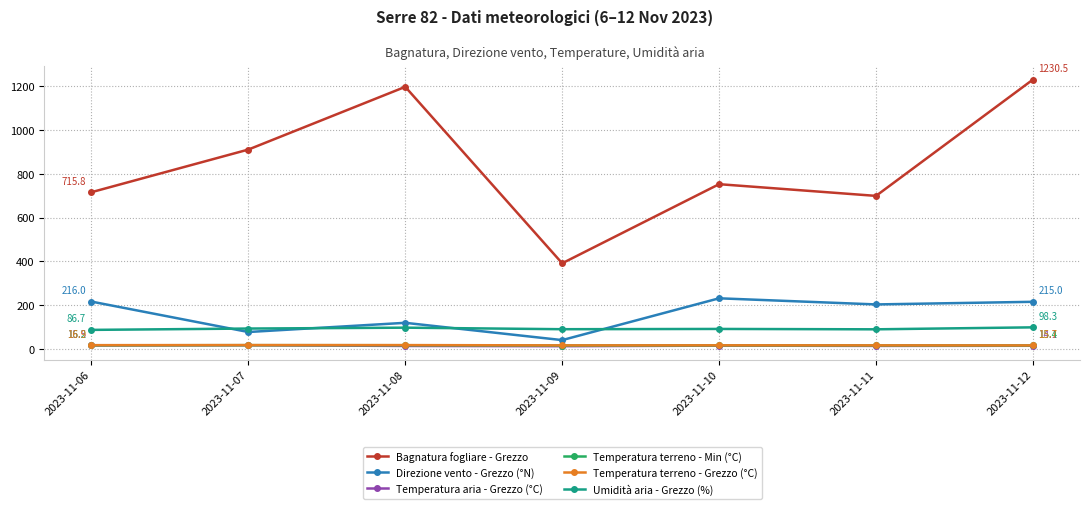

True or false: Temperatura aria - Grezzo (°C) and Temperatura terreno - Grezzo (°C) intersect in this chart.

False